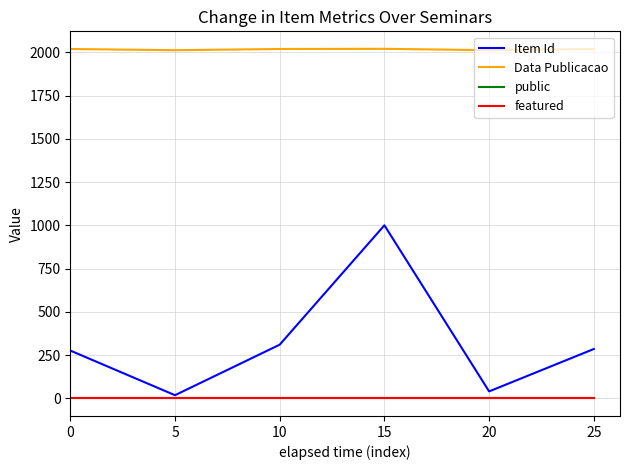

Which series has the widest spread of values?

Item Id